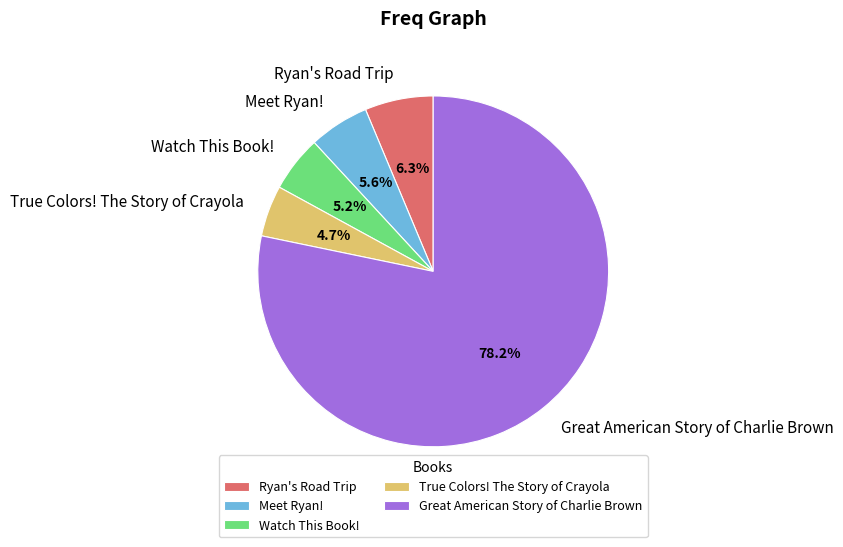

The Ryan's Road Trip slice represents 1% of the pie. True or false?

False